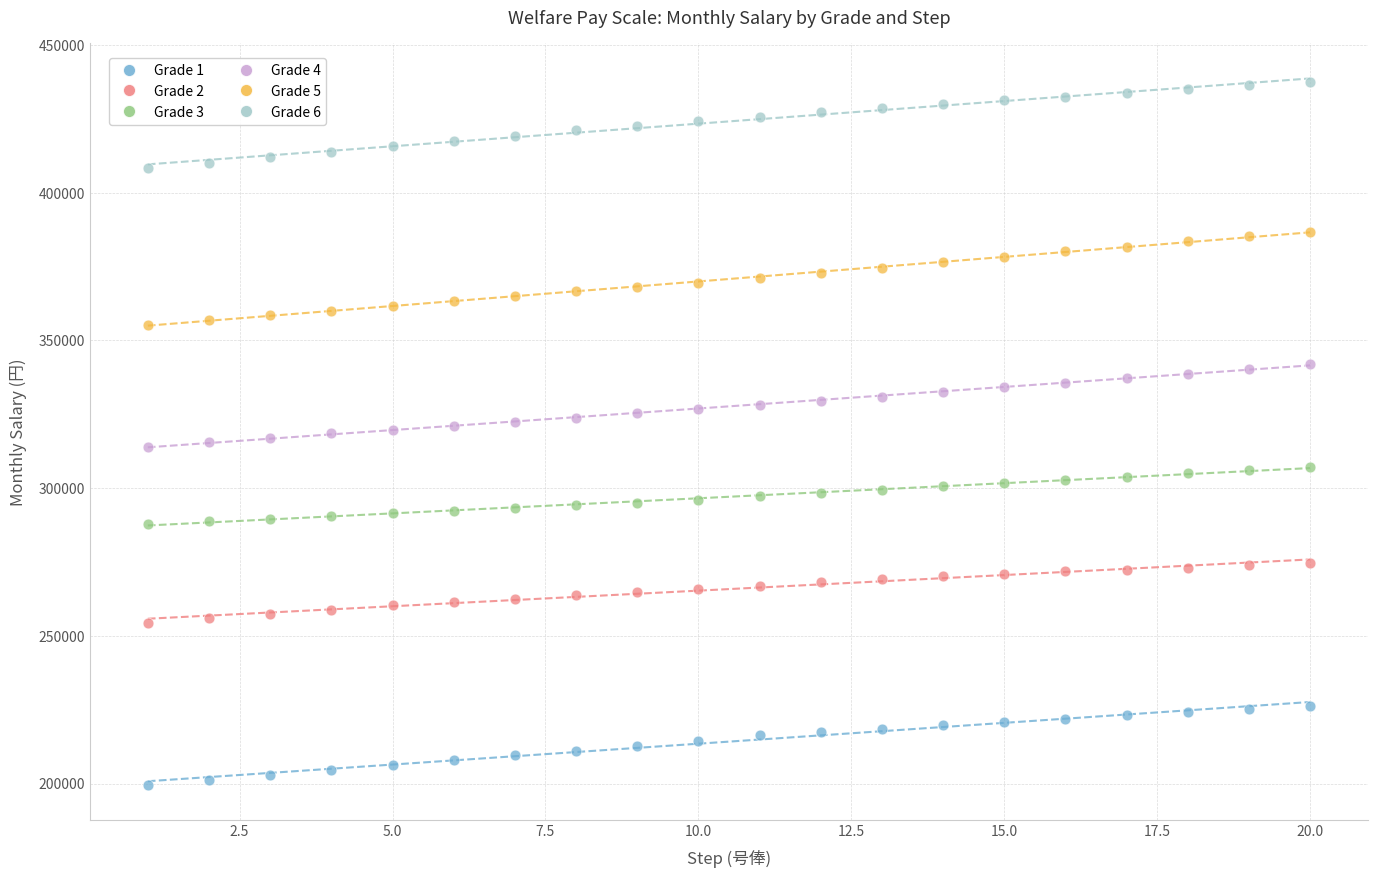

Which series reaches the minimum Y coordinate?

Grade 1